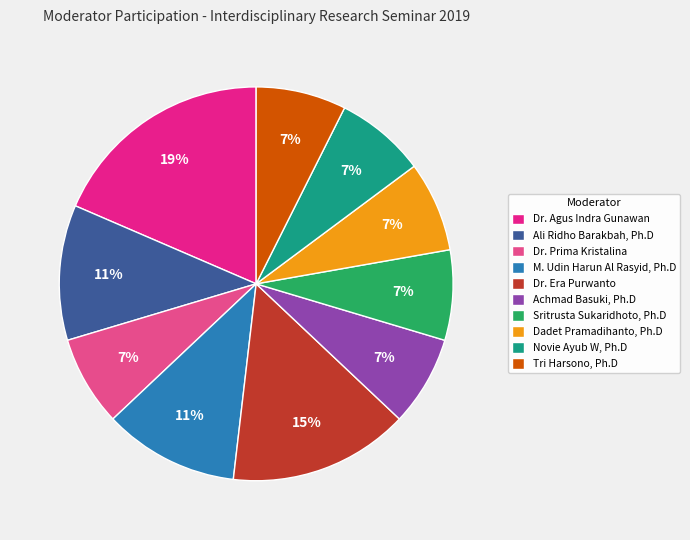

To the nearest percent, what is the average slice percentage?

10%